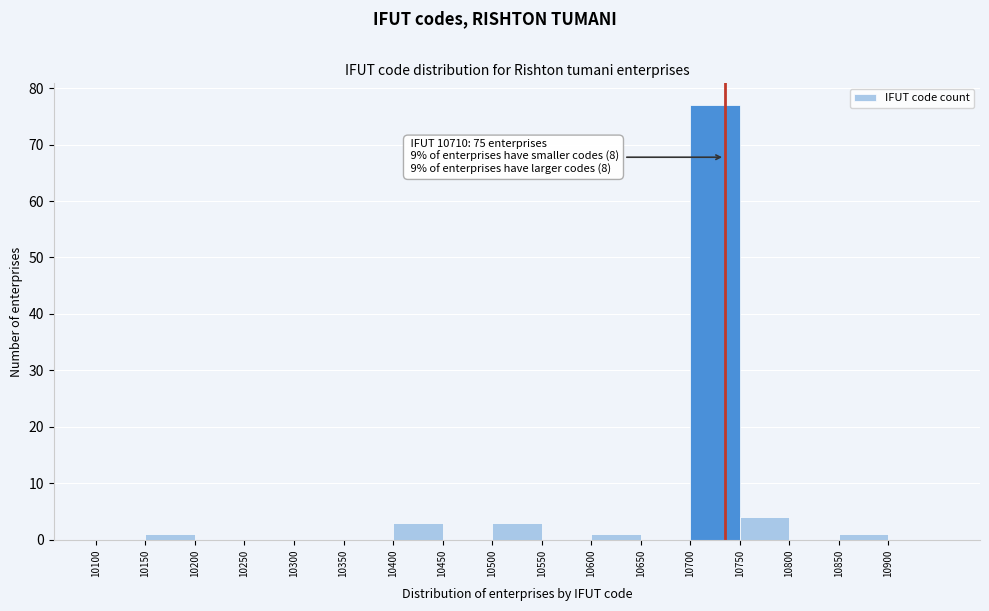

Reading left to right, transcribe all the data shown in this chart.

10100=0	10150=1	10200=0	10250=0	10300=0	10350=0	10400=3	10450=0	10500=3	10550=0	10600=1	10650=0	10700=77	10750=4	10800=0	10850=1	10900=0